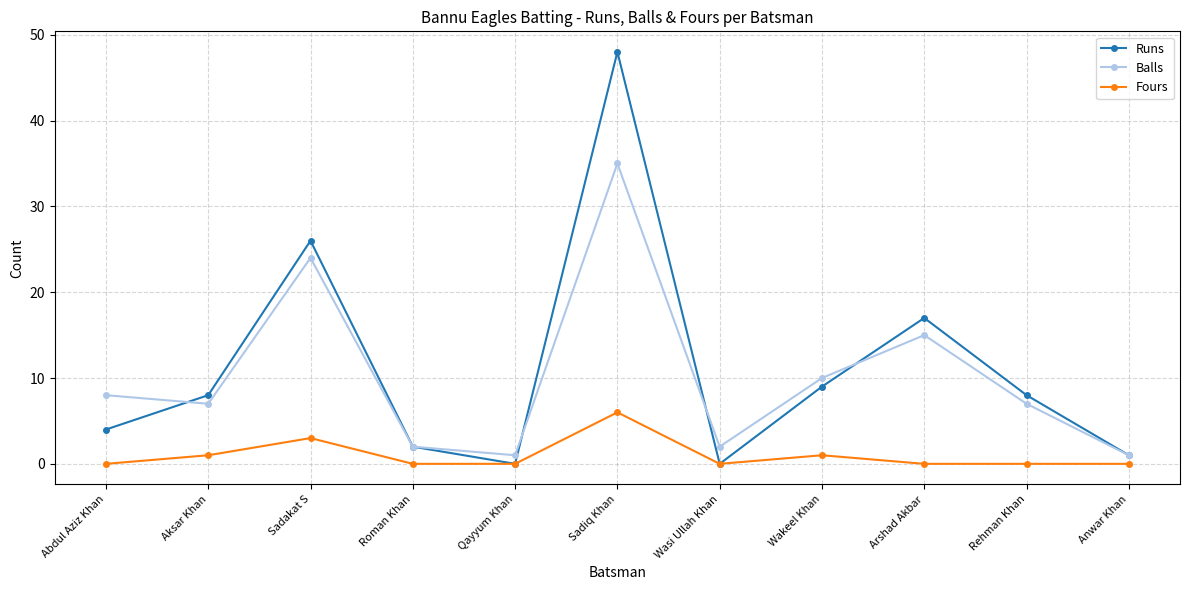

Between Sadiq Khan and Wasi Ullah Khan, which series saw the biggest shift?

Runs